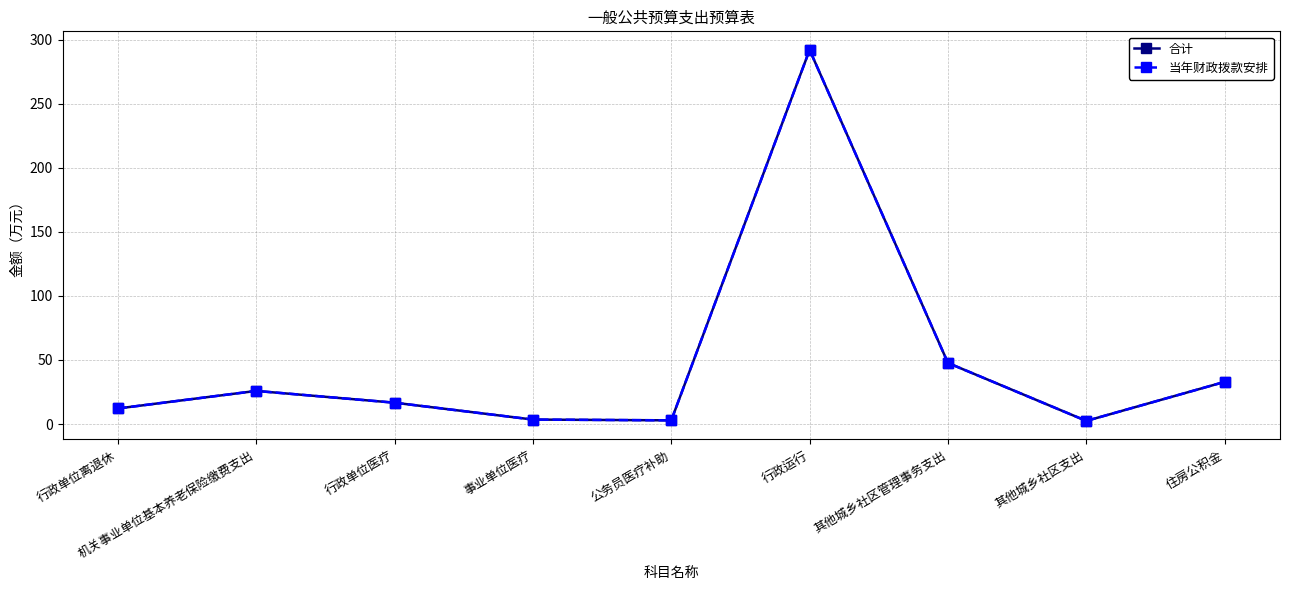

At which category is the sum across all series the highest?

行政运行